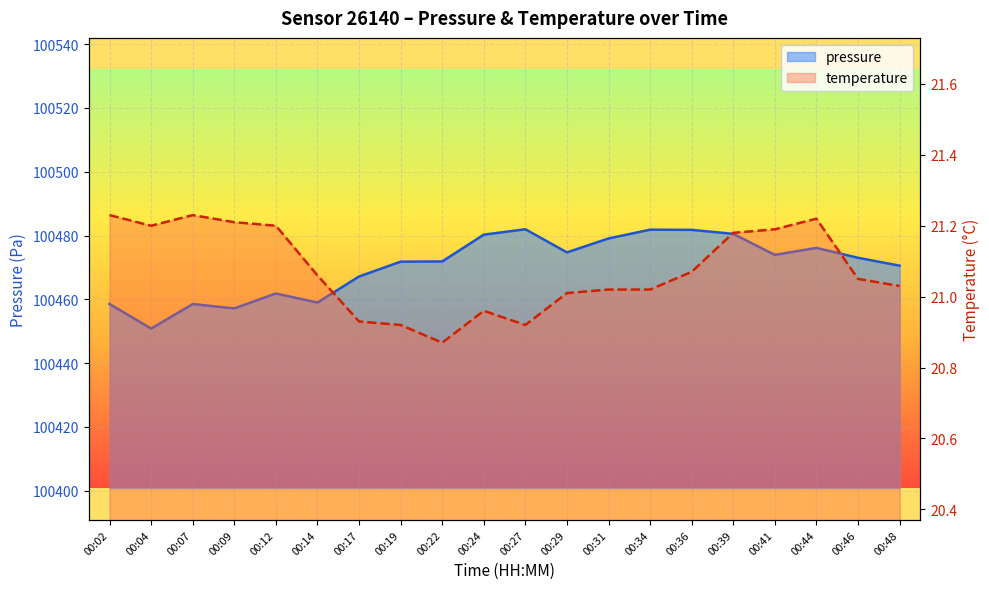

True or false: temperature has a value of 32.0 at 00:27.

False